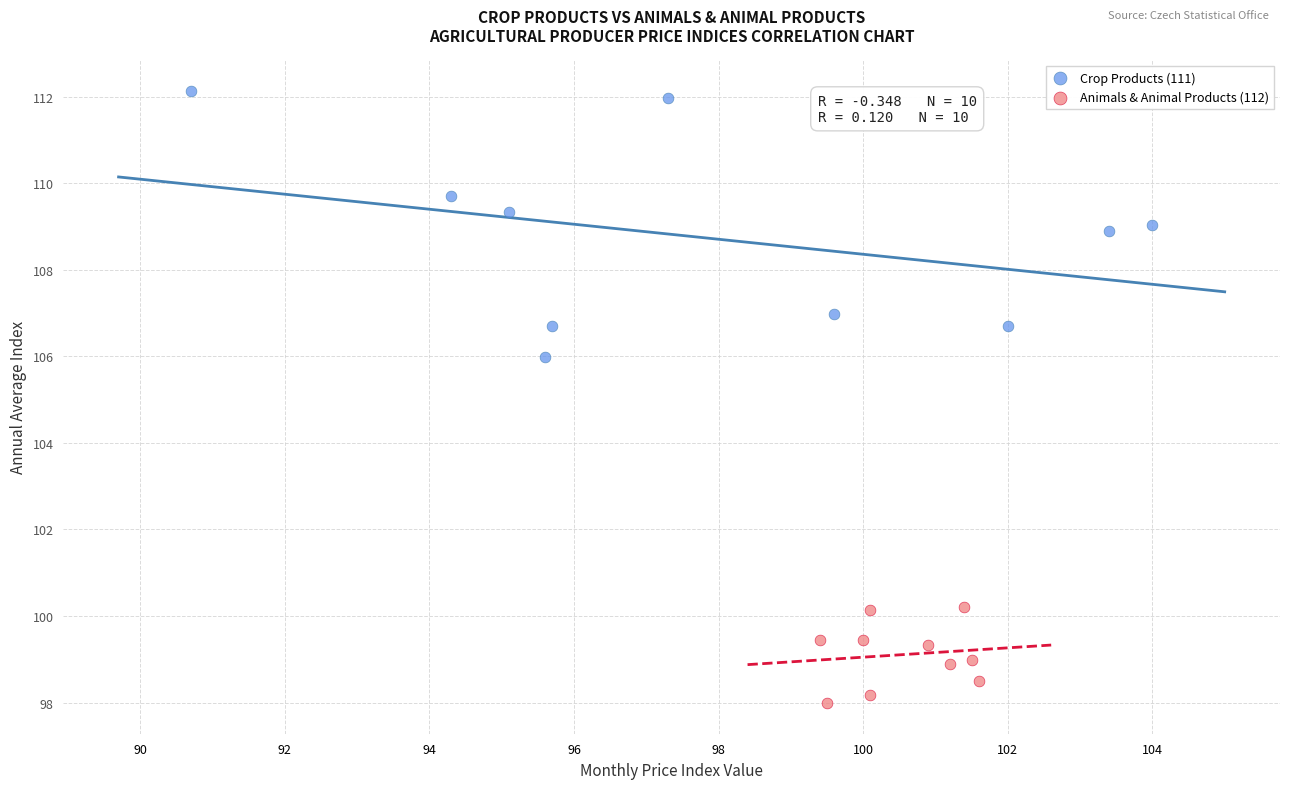

Which series contains the highest Y value?

Crop Products (111)